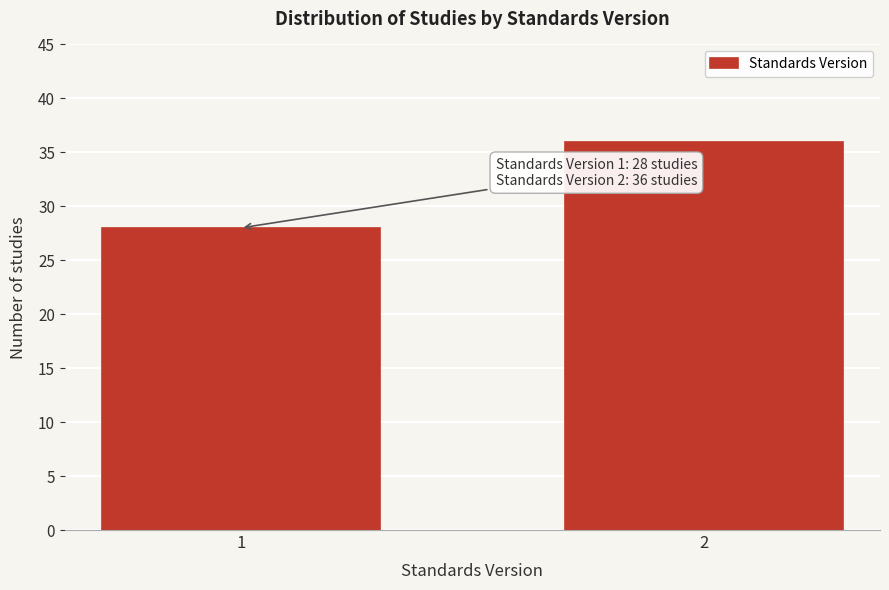

Reading right to left, what are all the values shown in this chart?

36	28